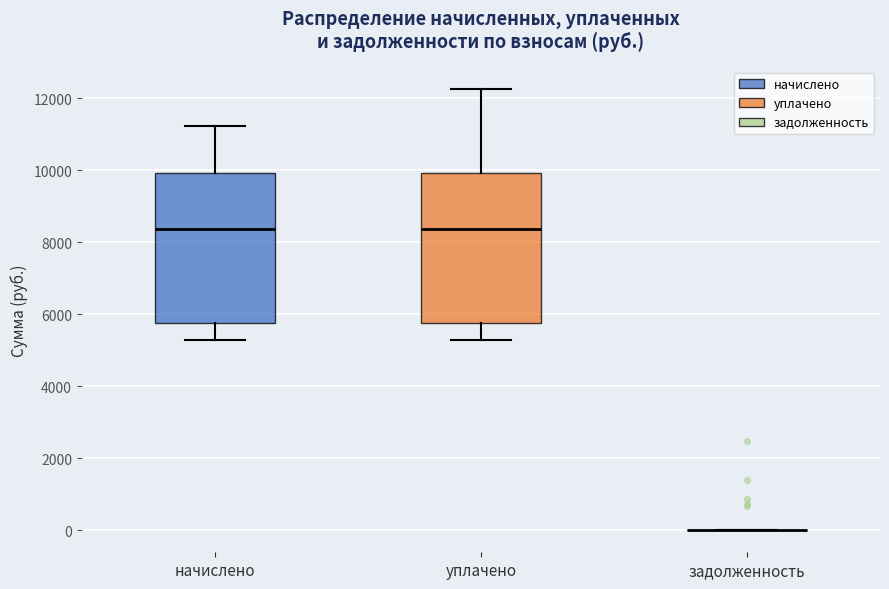

Reading left to right, read every box against the y-axis: the position of its median line, the range the box covers, and the ends of its whiskers. The values are not printed on the chart, so give them approximately, as read against the axis.

начислено: median 8400, box 5800 to 10000, whiskers 5200 to 11200
уплачено: median 8400, box 5800 to 10000, whiskers 5200 to 12200
задолженность: box collapsed to a line at 0, whiskers 0 to 0